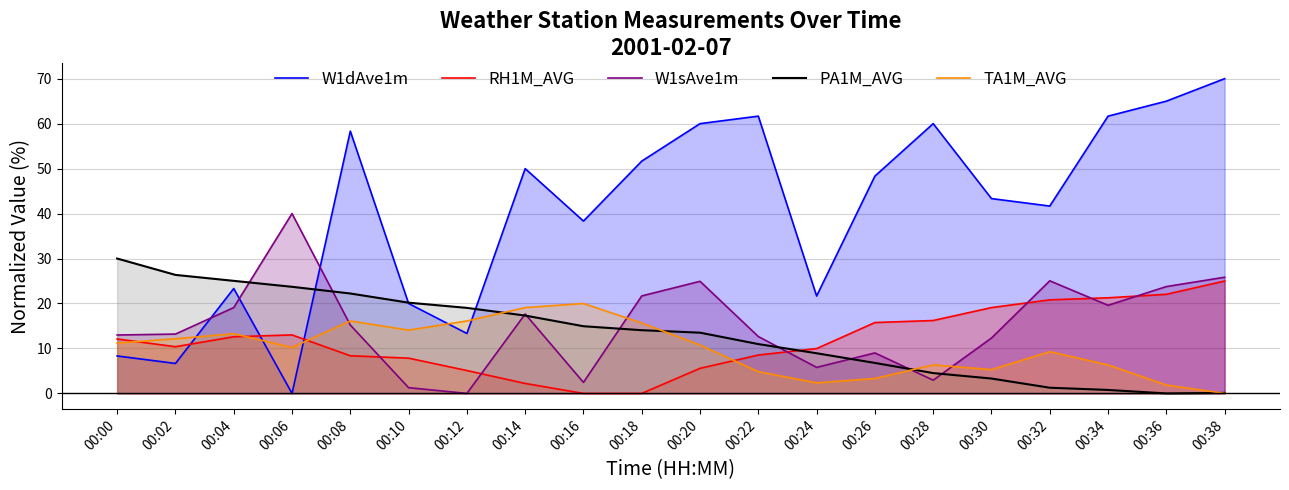

The value of TA1M_AVG at 00:16 is 10.8. True or false?

False